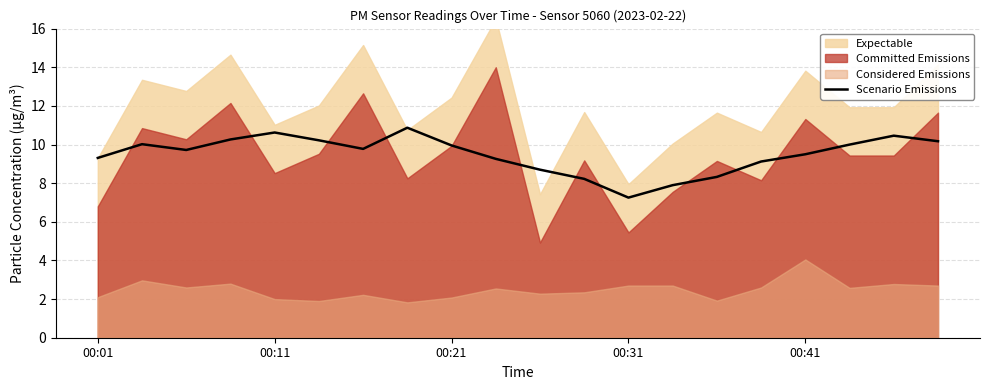

Is it true that Scenario Emissions equals 10.0 at 00:21?

True